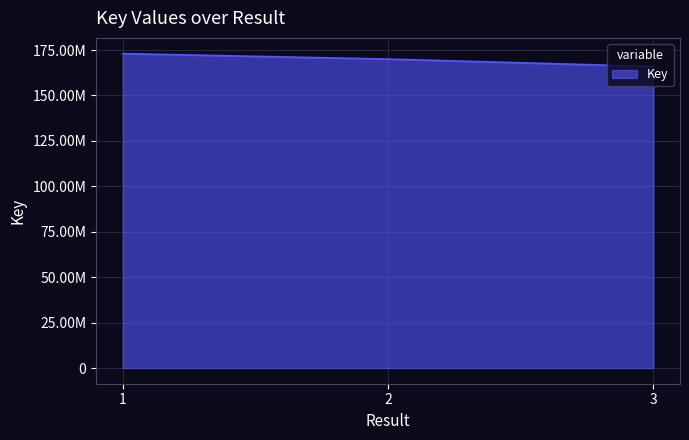

Does the chart have visible grid lines?

Yes